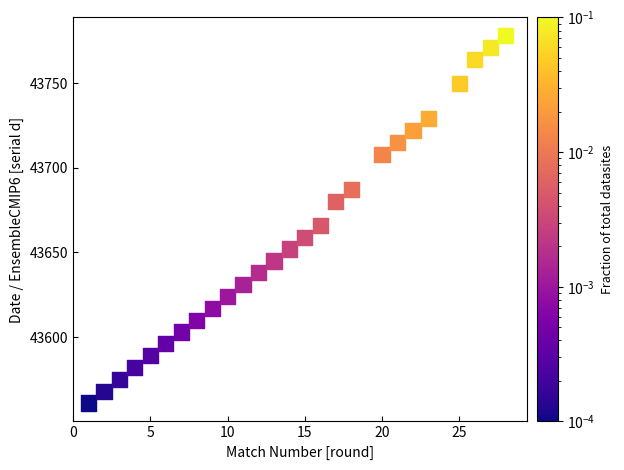

What is the range of Y values (max minus min)?

217